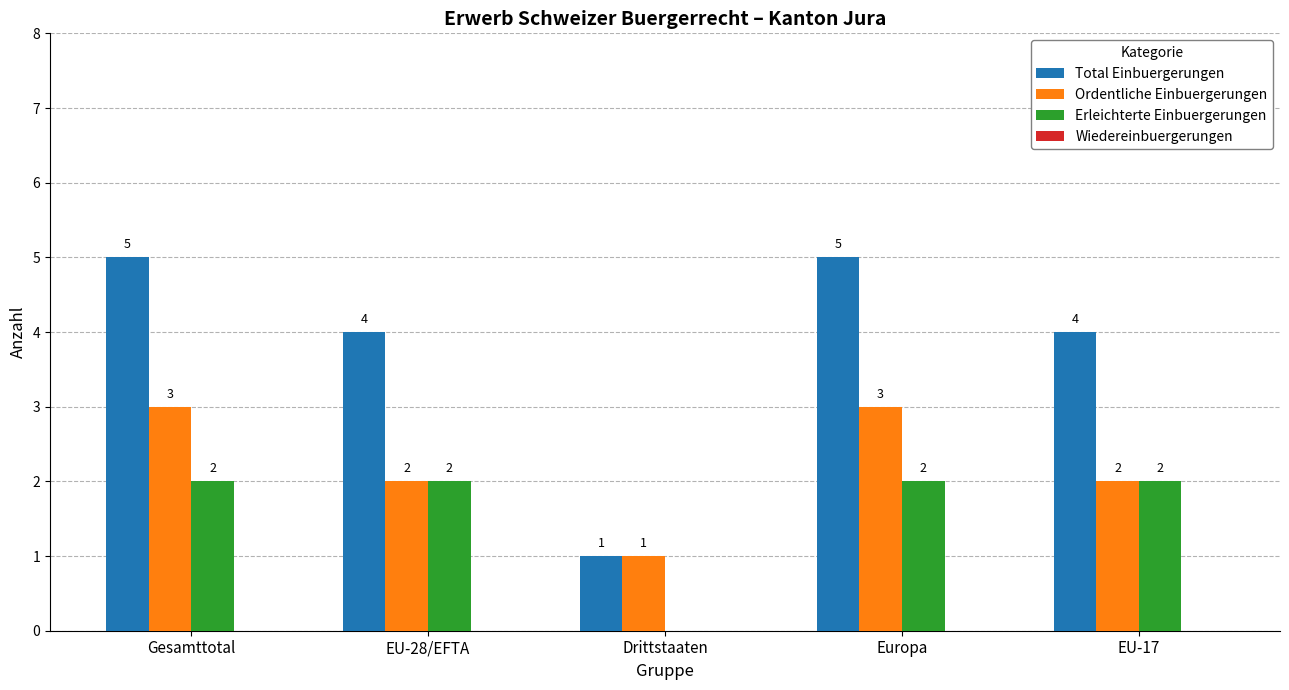

How many categories are shown in the chart?

5